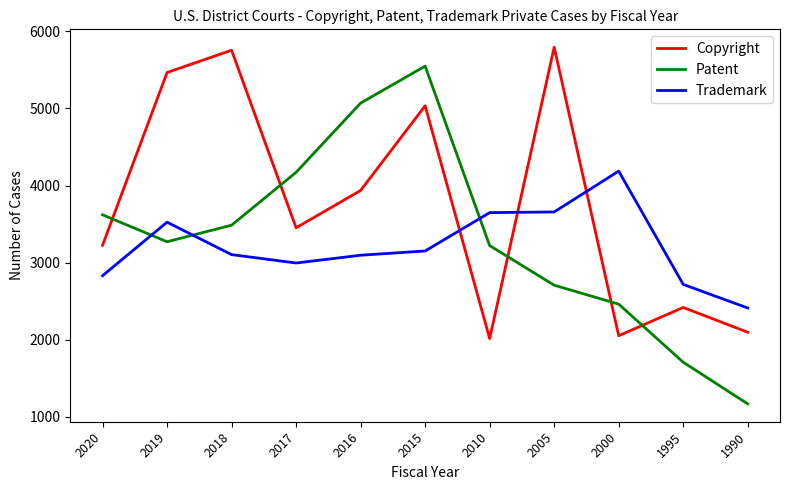

Which series ends up on top after the final intersection of Trademark and Copyright?

Trademark